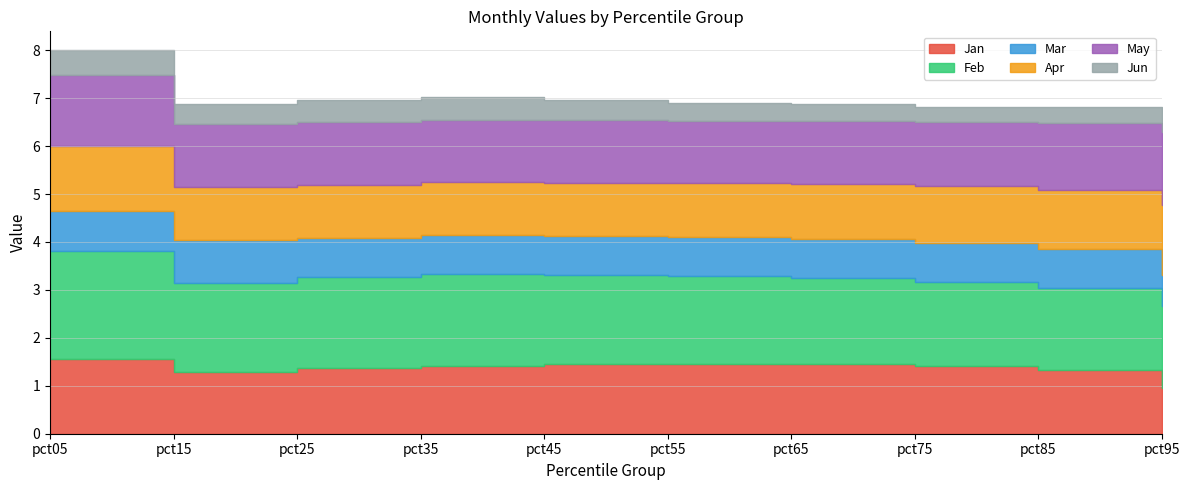

True or false: May has more than 2 interior local peaks.

False